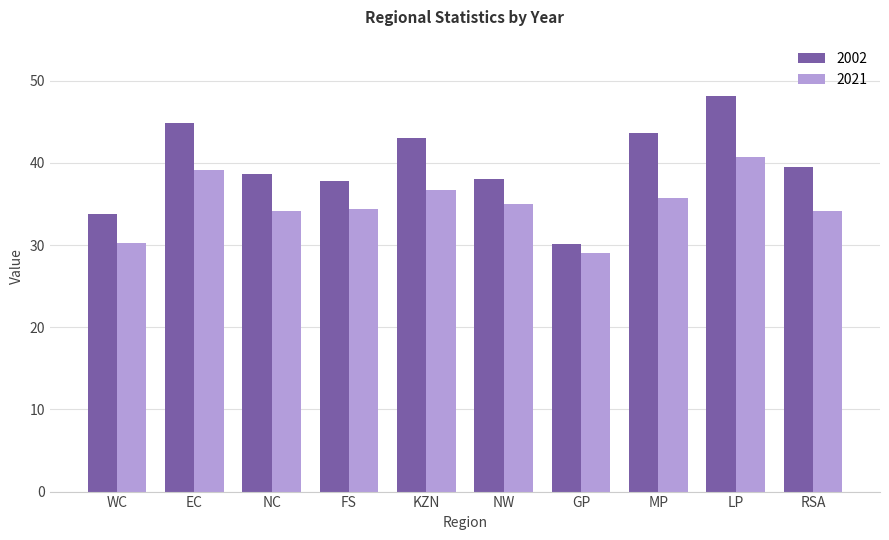

Does the chart contain stacked bars?

No